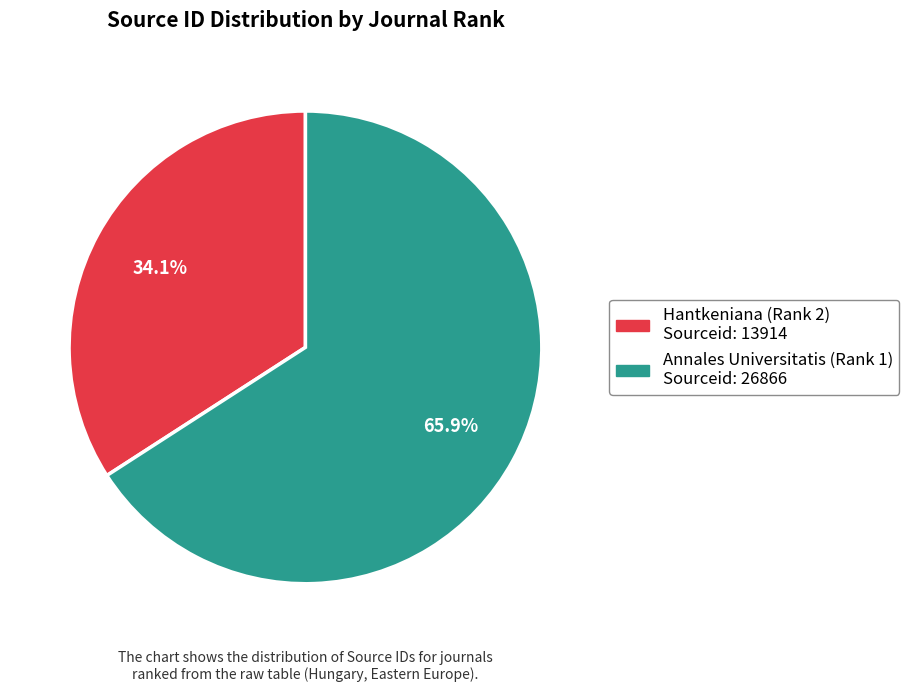

How many slices are in this pie chart?

2